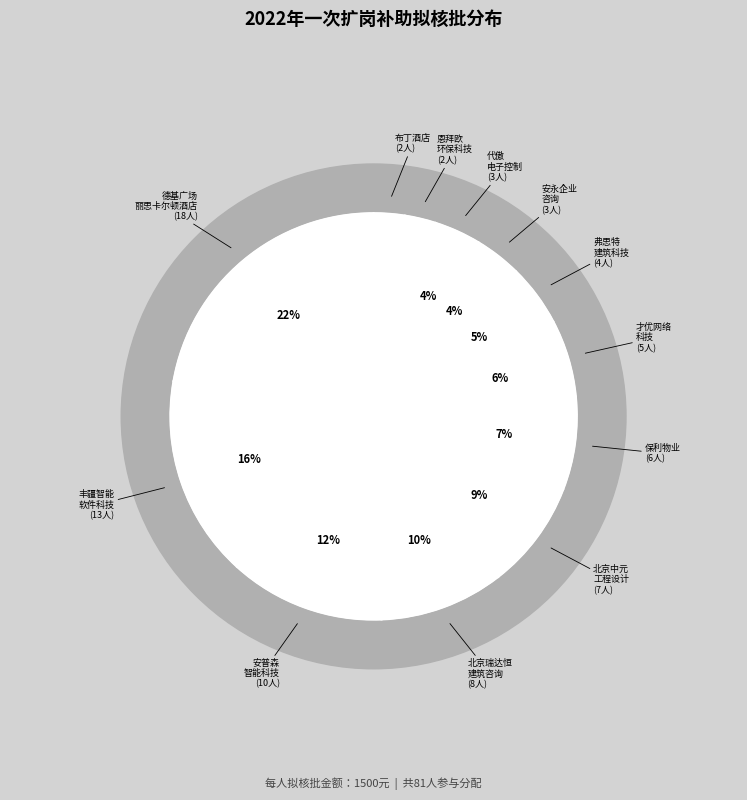

Do 代傲电子控制（南京）有限公司 and 北京中元工程设计顾问有限公司江苏分公司 together represent more than half of the pie?

No